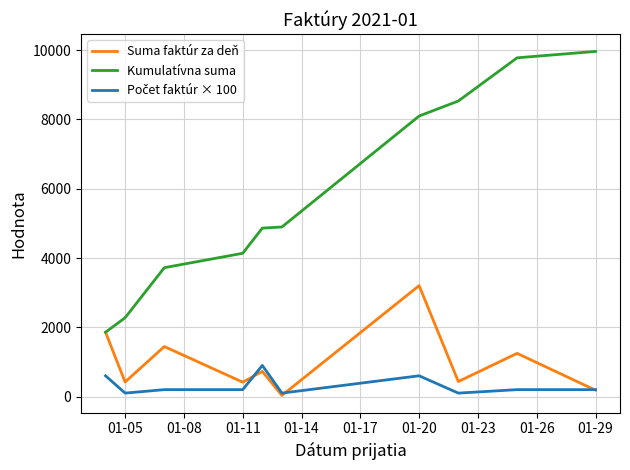

What is the maximum value for Suma faktúr za deň?

3203.1